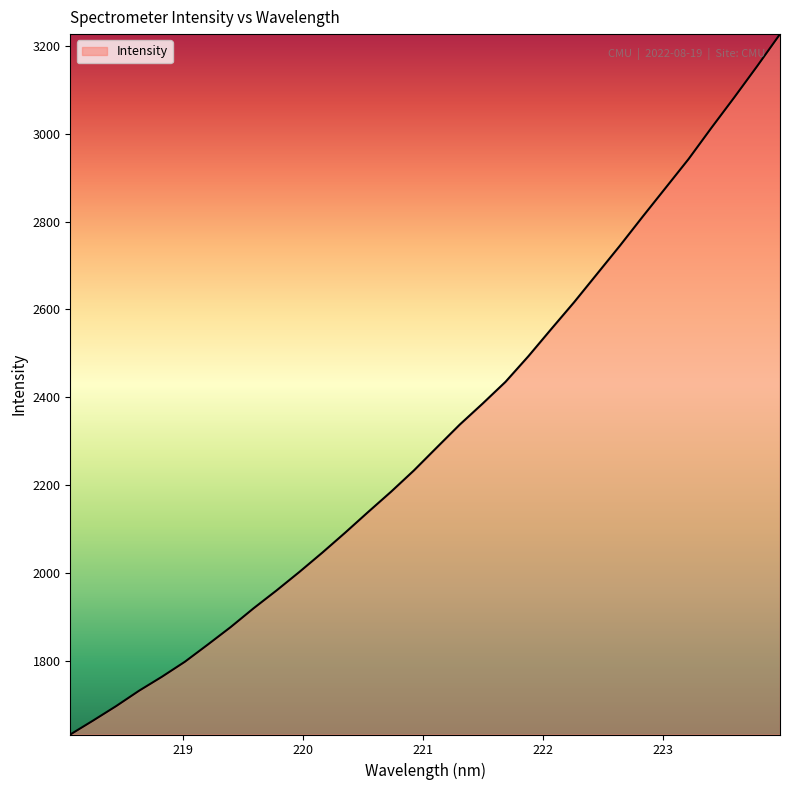

What is the minimum value shown in the chart?

1631.6